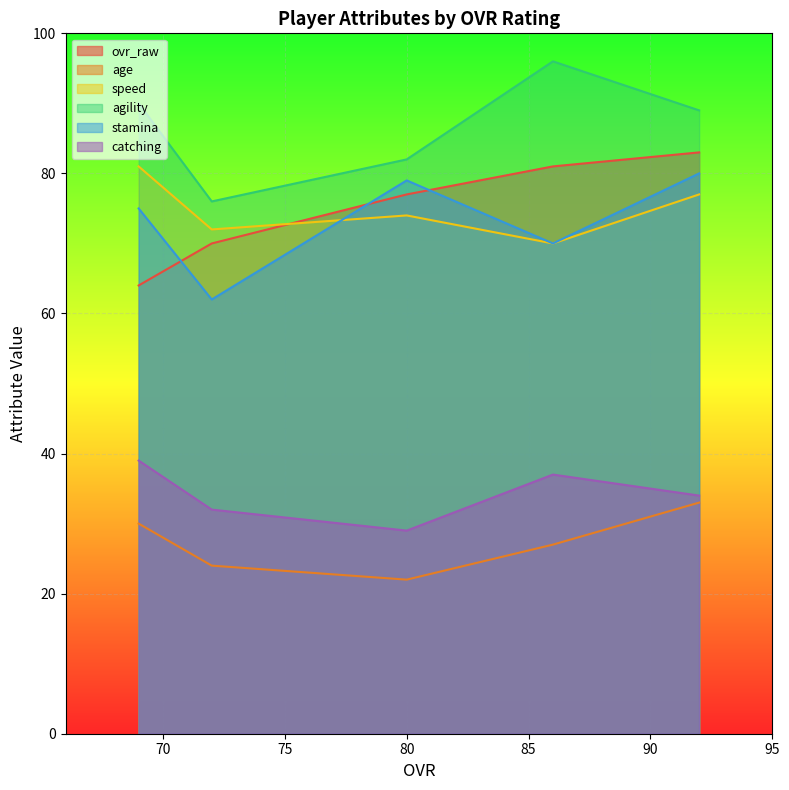

True or false: stamina and age intersect in this chart.

False